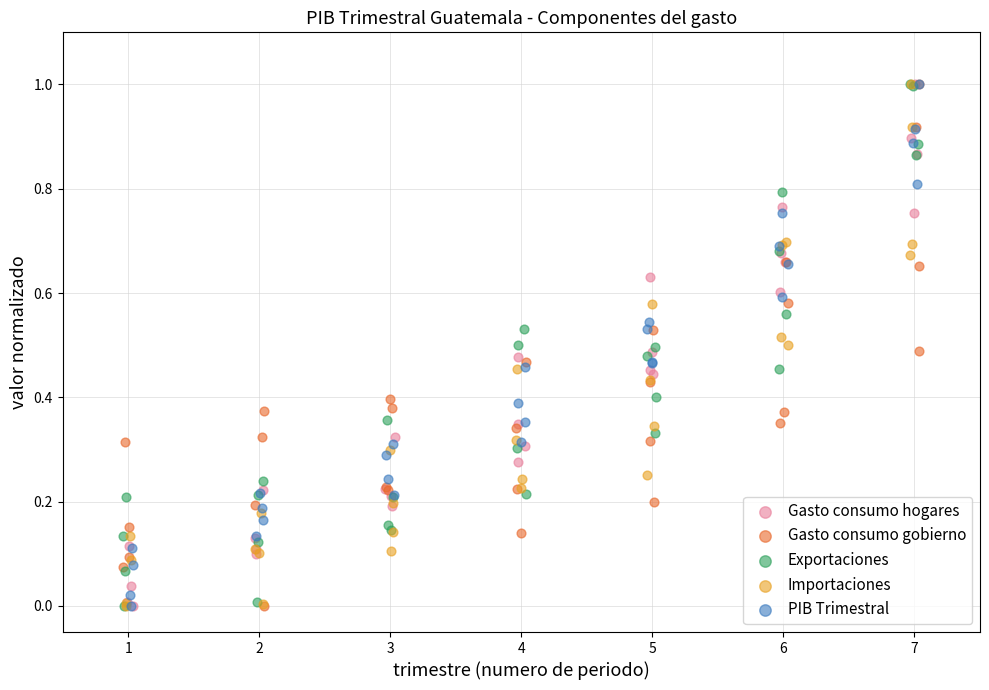

What are all the series names shown in the legend?

Gasto consumo hogares, Gasto consumo gobierno, Exportaciones, Importaciones, PIB Trimestral